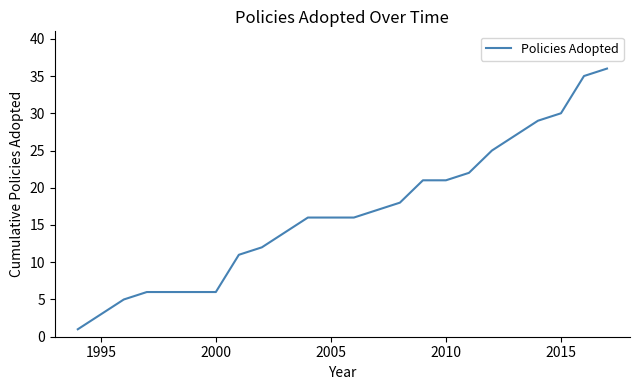

Reading right to left, transcribe all the data shown in this chart.

36	35	30	29	27	25	22	21	21	18	17	16	16	16	14	12	11	6	6	6	6	5	3	1